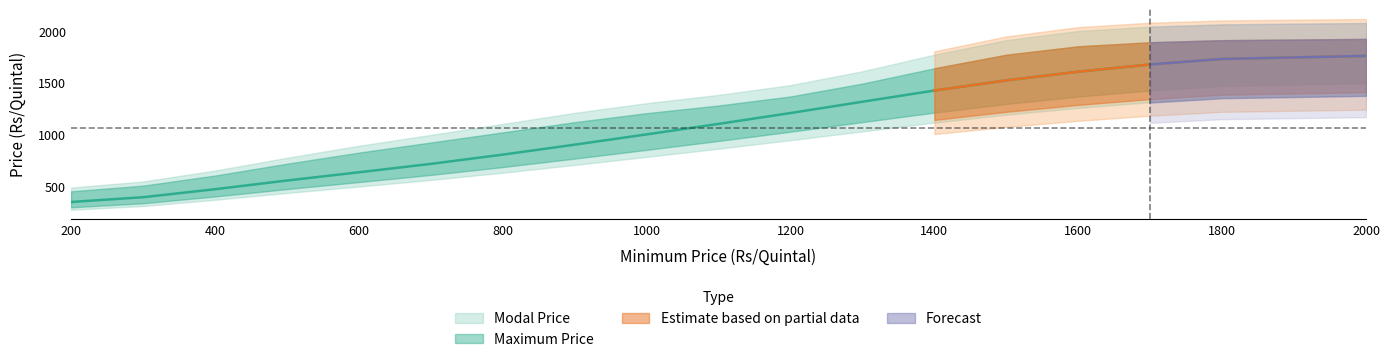

What is the minimum value shown in the chart?

345.2